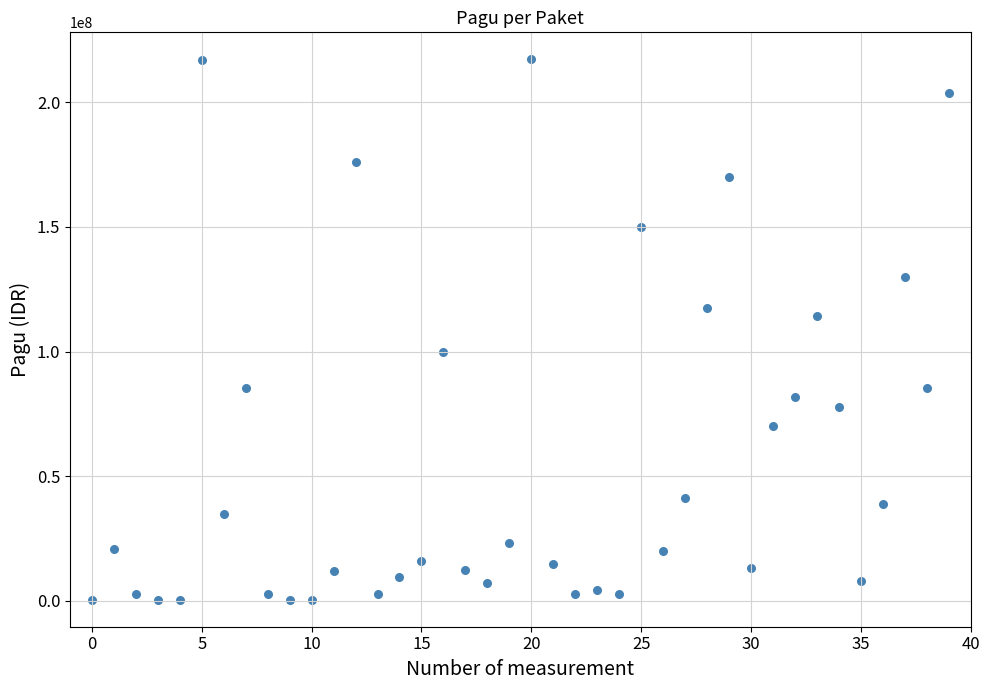

What Y value in the scatter plot is closest to 108830000?

114296000